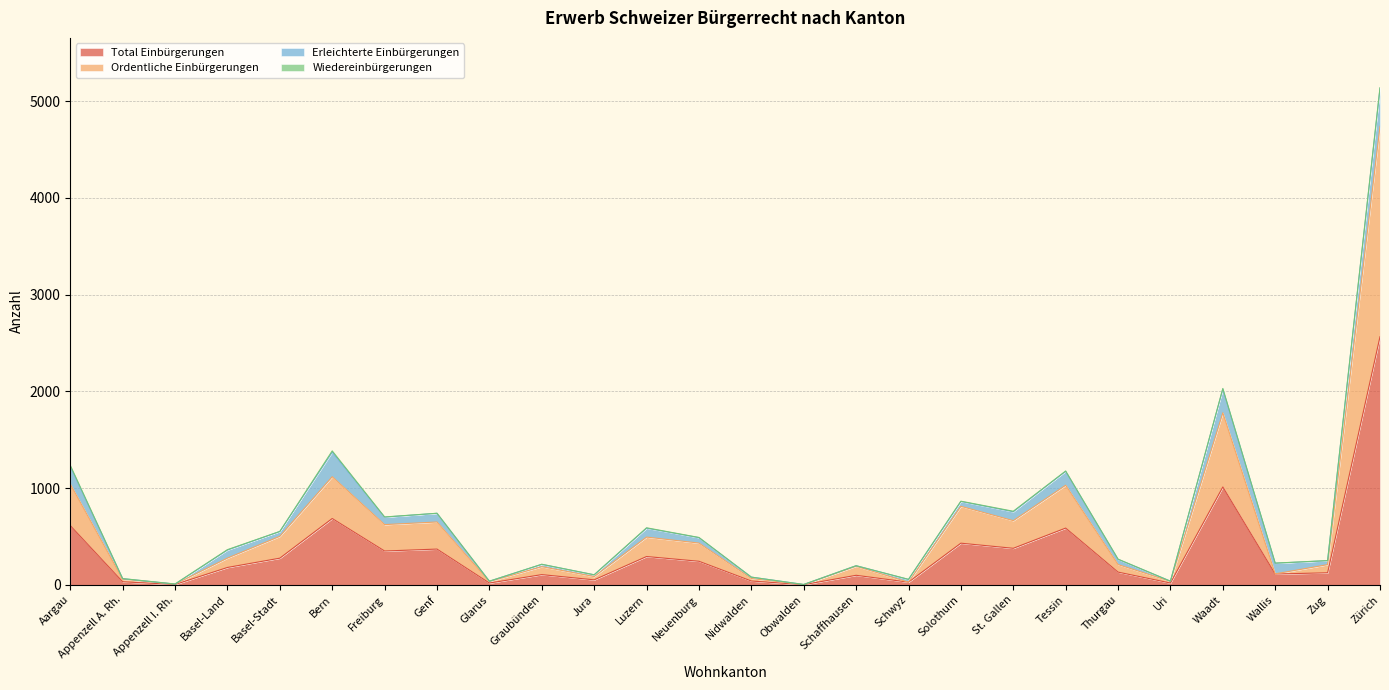

List the labels in order of Total Einbürgerungen value, largest first.

Zürich, Waadt, Bern, Aargau, Tessin, Solothurn, St. Gallen, Genf, Freiburg, Luzern, Basel-Stadt, Neuenburg, Basel-Land, Thurgau, Zug, Wallis, Graubünden, Schaffhausen, Jura, Nidwalden, Appenzell A. Rh., Schwyz, Glarus, Uri, Appenzell I. Rh., Obwalden